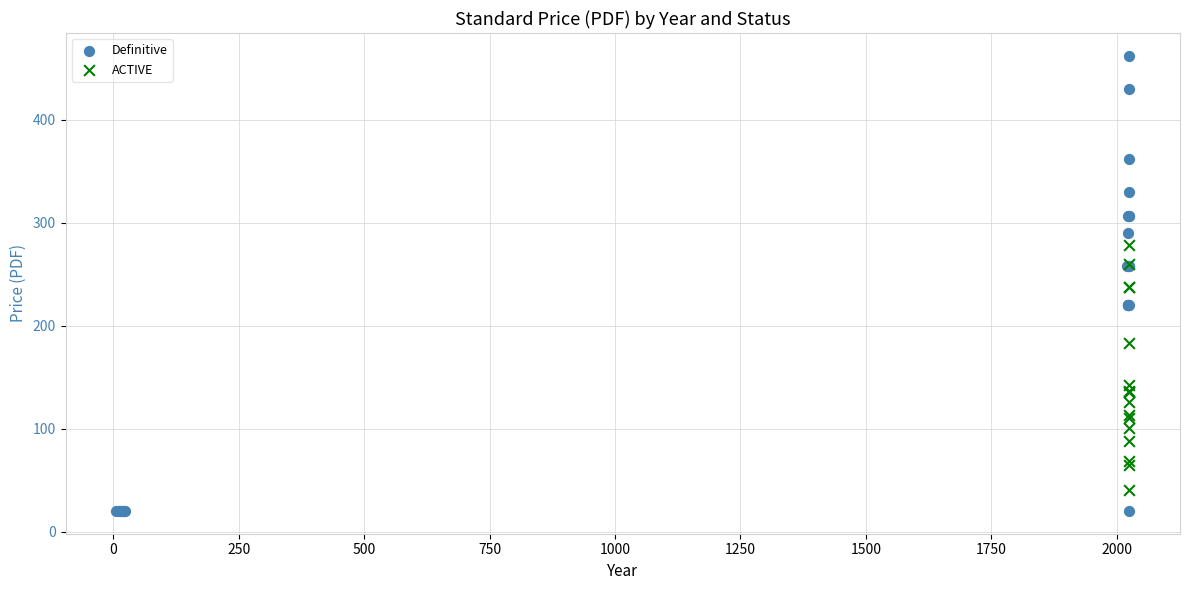

Which series has the widest spread of Y values?

Definitive